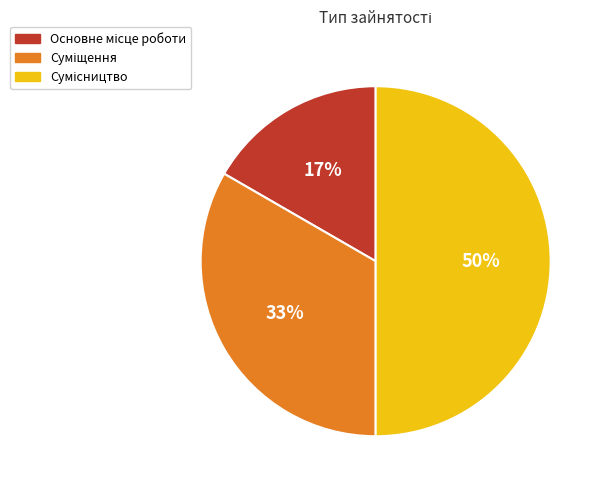

To the nearest percent, what is the average slice percentage?

33%